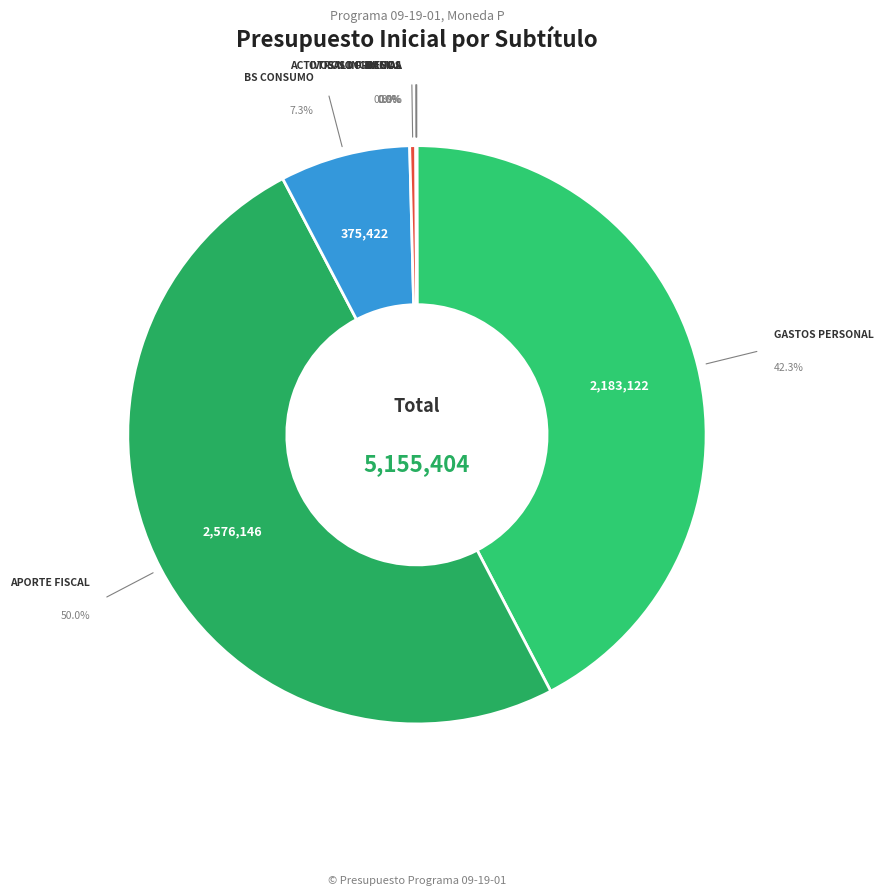

The OTROS INGRESOS CORRIENTES slice represents 0% of the pie. True or false?

True